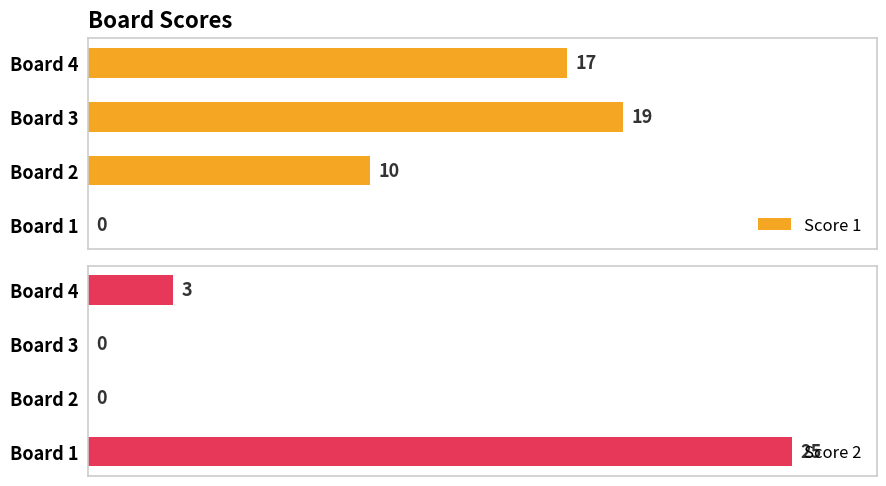

Where is Score 2 nearest to the value 12?

Board 4